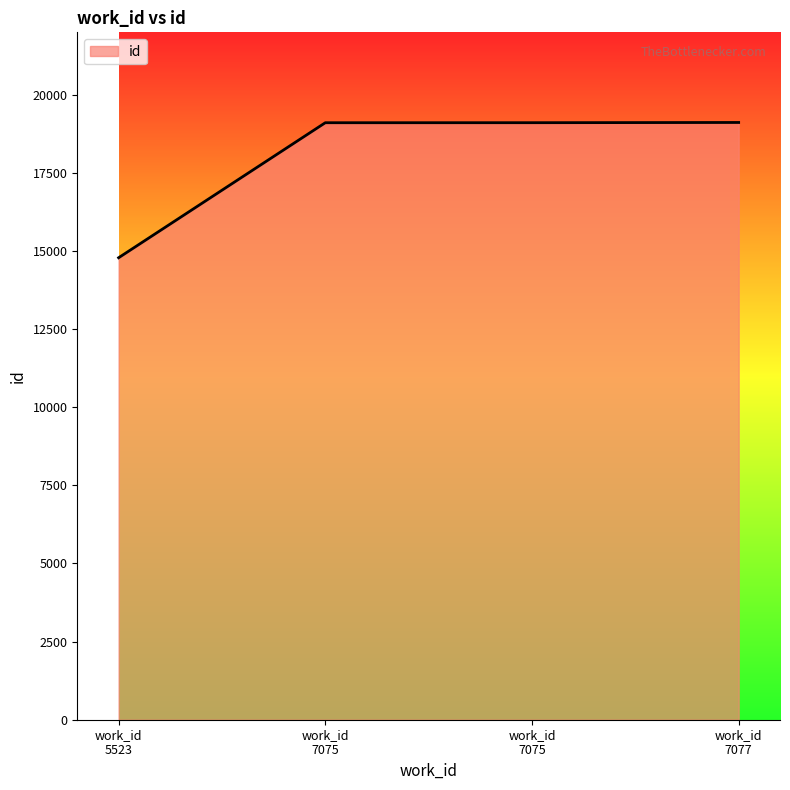

Is this an area chart (filled region under the line)?

Yes